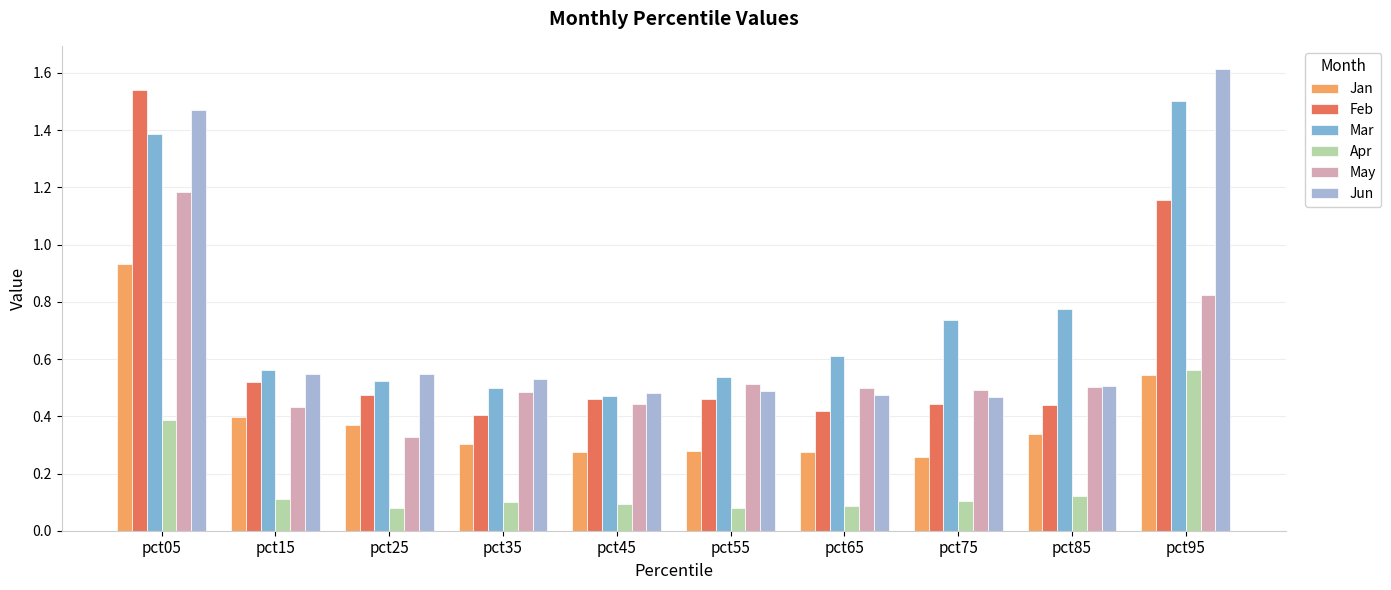

Which series has the largest total across all categories?

Mar